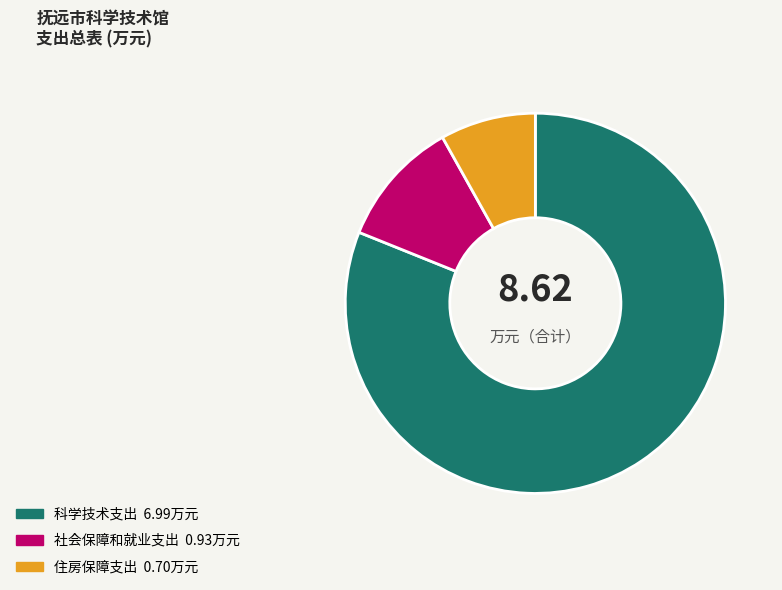

Rank the categories by value from lowest to highest.

住房保障支出, 社会保障和就业支出, 科学技术支出